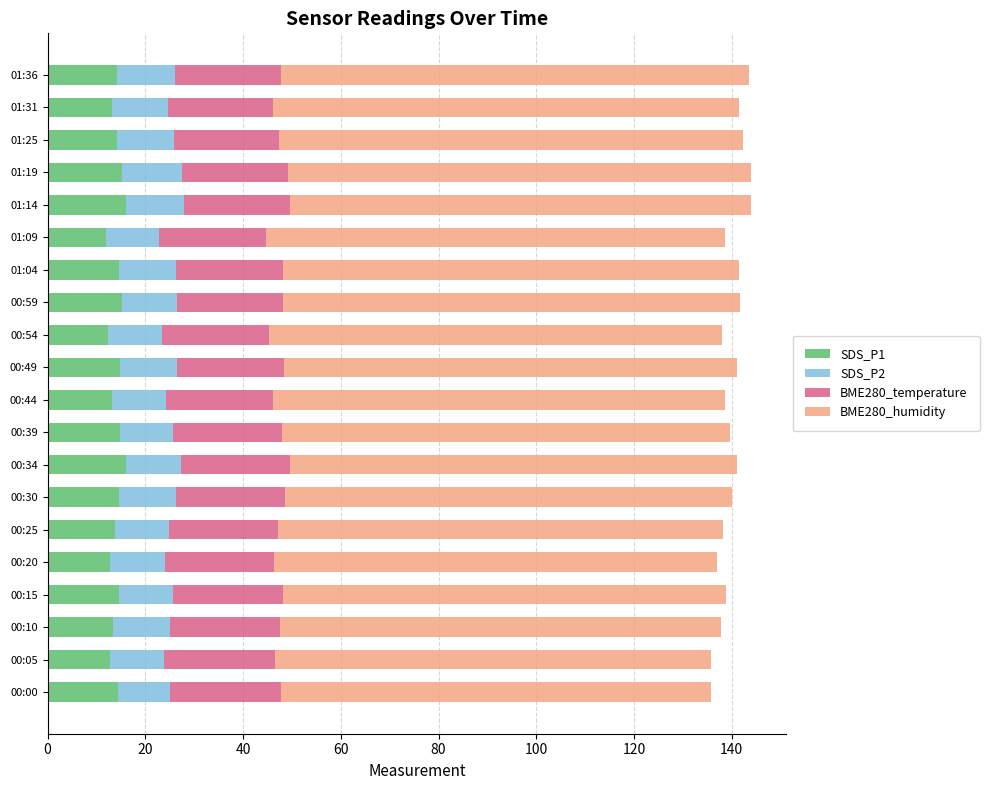

What is the sum of the SDS_P1 values at 01:25 and 00:54?

26.6